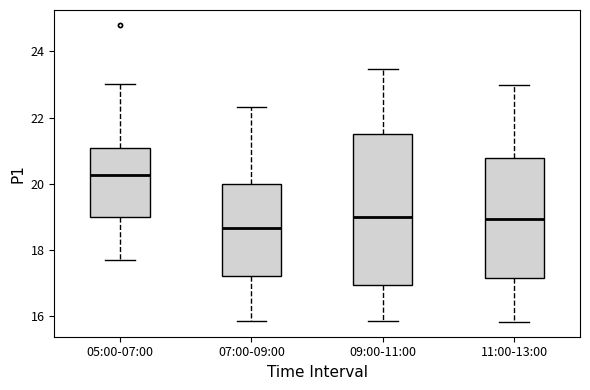

Where does the median line of the box for 05:00-07:00 sit on the y-axis? The values are not printed on the chart, so give them approximately, as read against the axis.

20.2